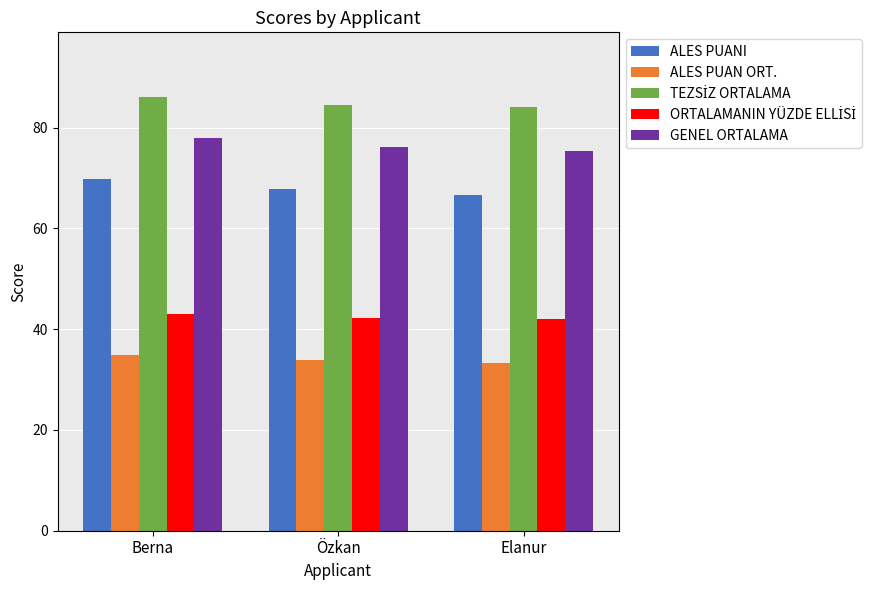

What is the total value across all series at Elanur?

301.1